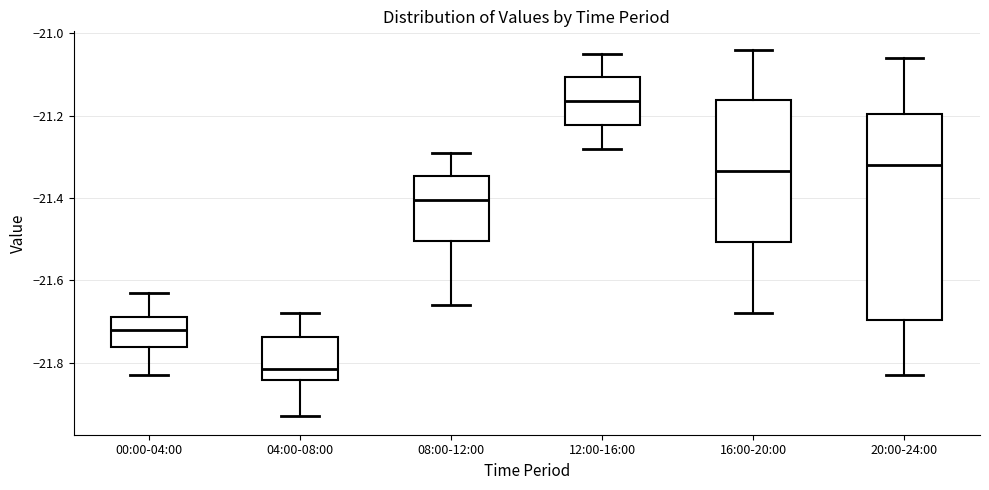

Which box's median line is the highest?

12:00-16:00